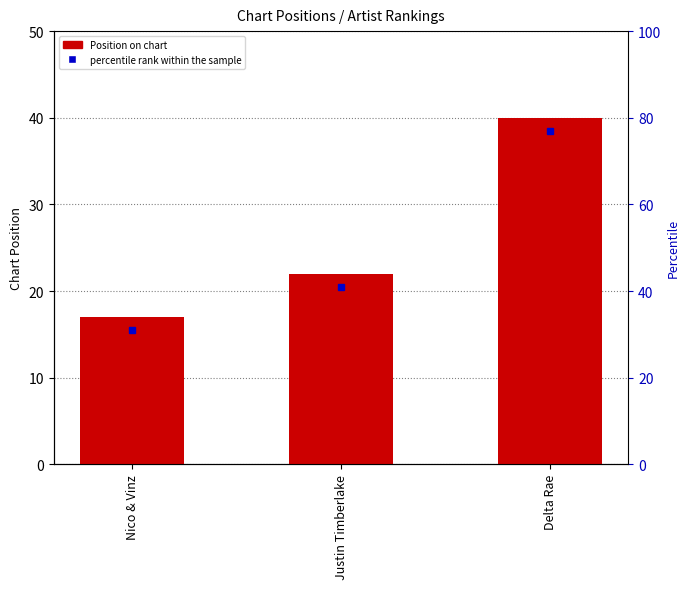

Which has a higher value, Justin Timberlake or Delta Rae?

Delta Rae